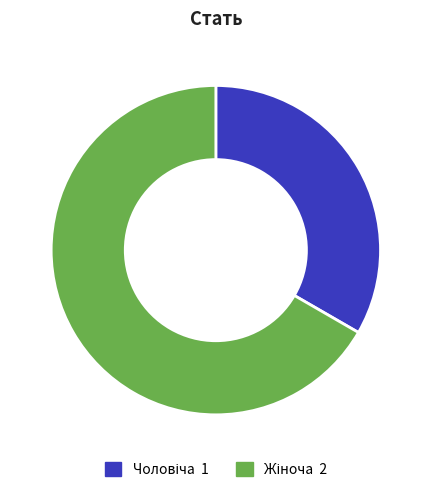

Is there any slice that represents more than half of the pie?

Yes